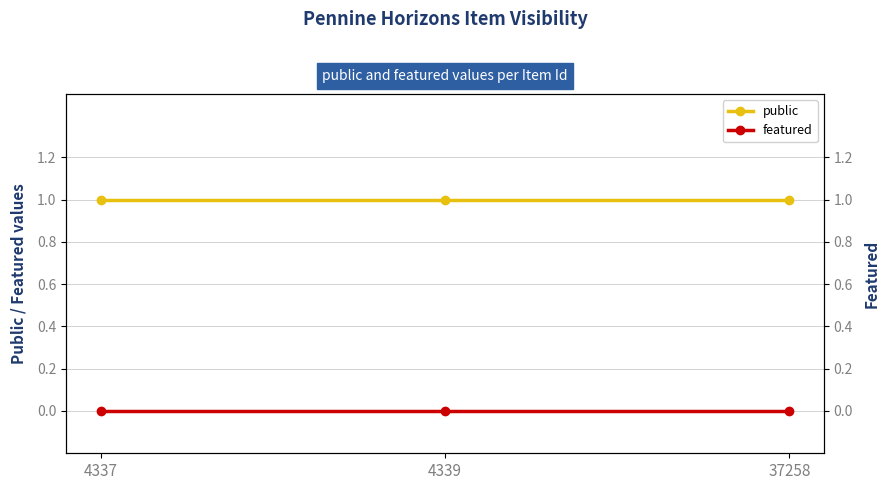

Rank the categories by featured value from lowest to highest.

4337, 4339, 37258